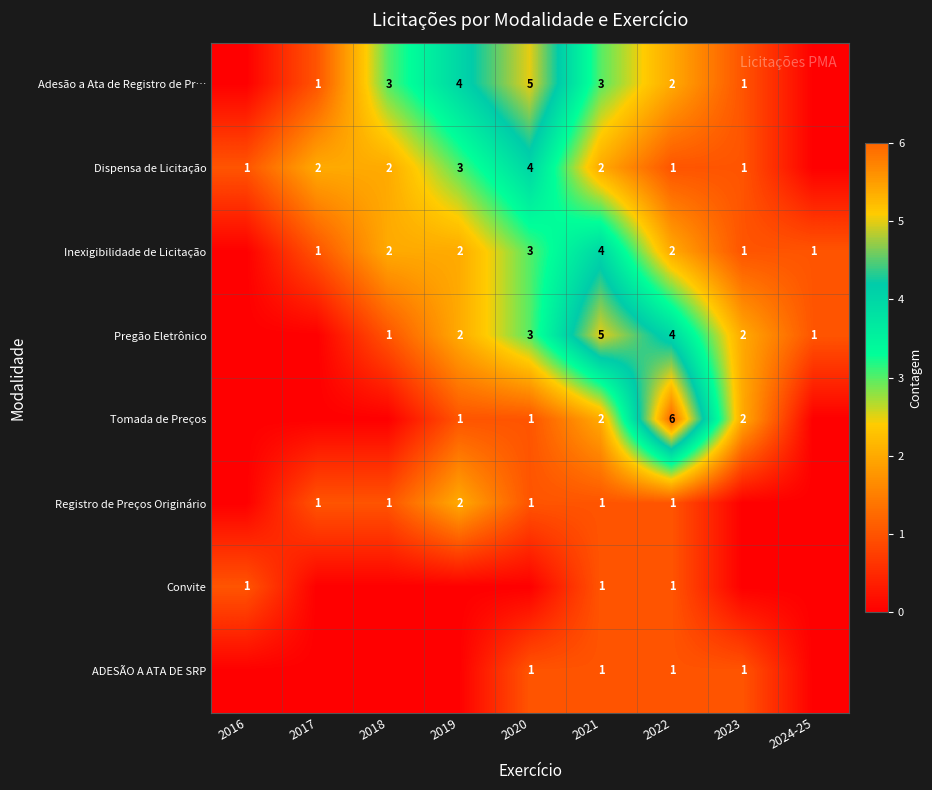

The value of Adesão a Ata de Registro de Pr… at 2020 is 5. True or false?

True